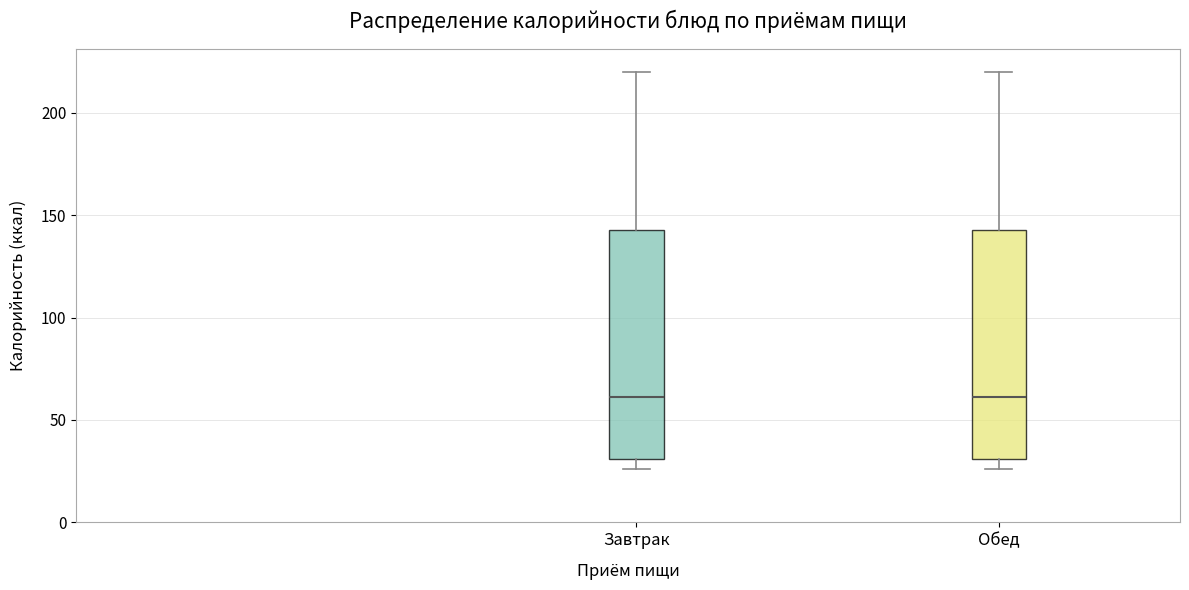

Reading left to right, transcribe this box plot: for each box, give where its median line is, the range the box spans, and where its two whiskers end, as read against the y-axis. The values are not printed on the chart, so give them approximately, as read against the axis.

Завтрак: median 60, box 30 to 145, whiskers 25 to 220
Обед: median 60, box 30 to 145, whiskers 25 to 220